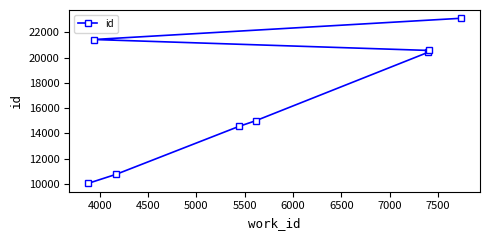

What is the difference between the second highest and second lowest values?

10655